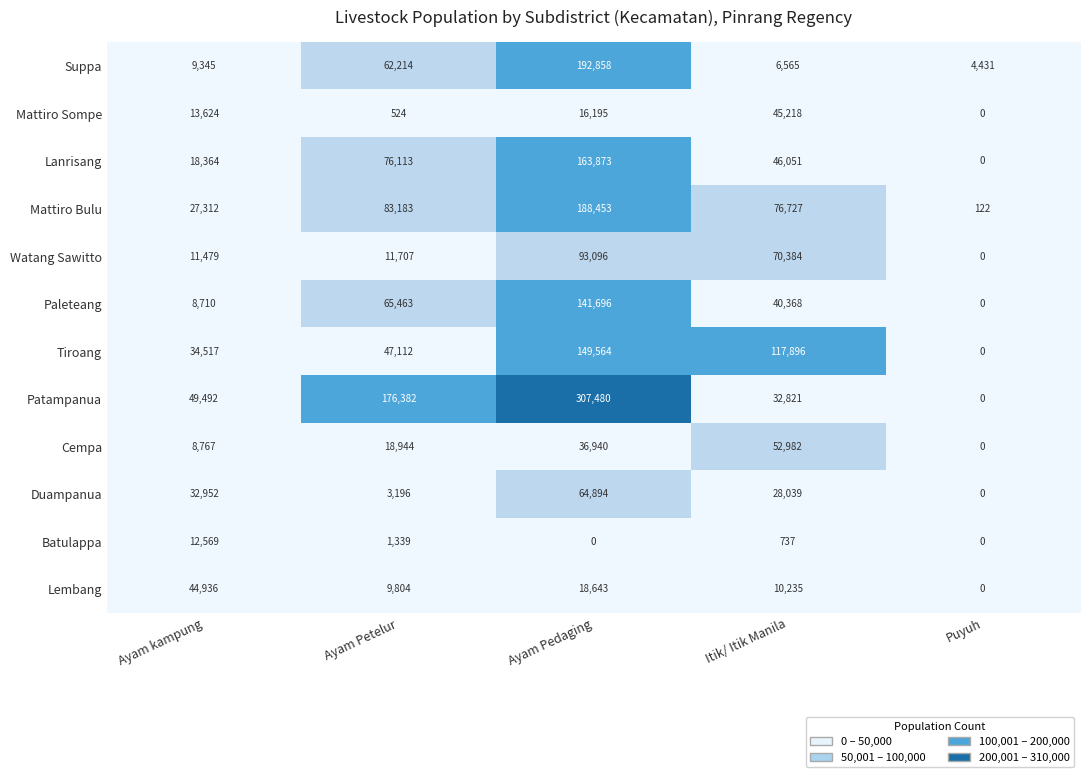

Rank the series by their maximum value, from lowest to highest.

Batulappa, Lembang, Mattiro Sompe, Cempa, Duampanua, Watang Sawitto, Paleteang, Tiroang, Lanrisang, Mattiro Bulu, Suppa, Patampanua